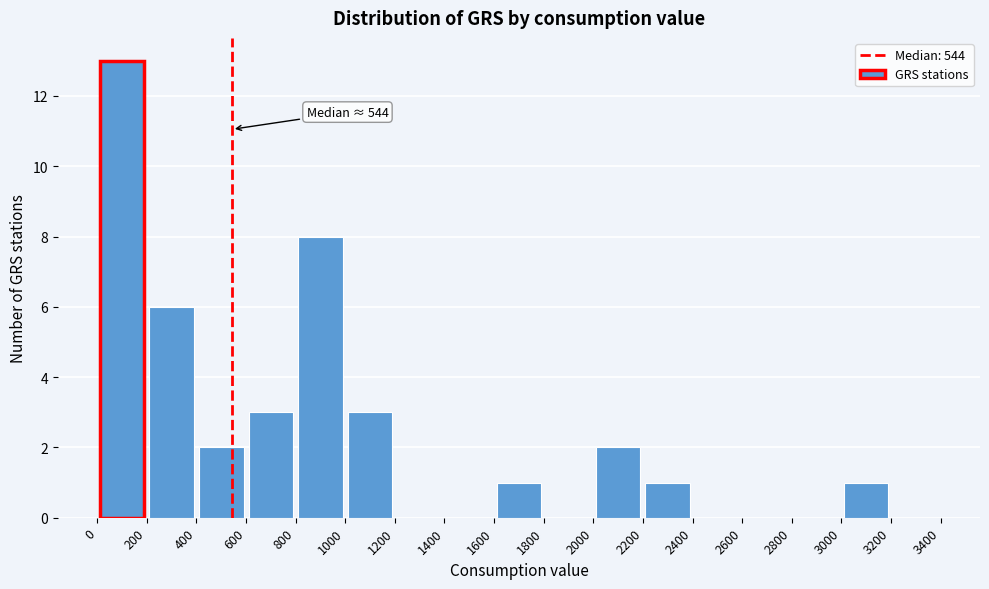

Which range on the x-axis has the tallest bar?

0 to 200